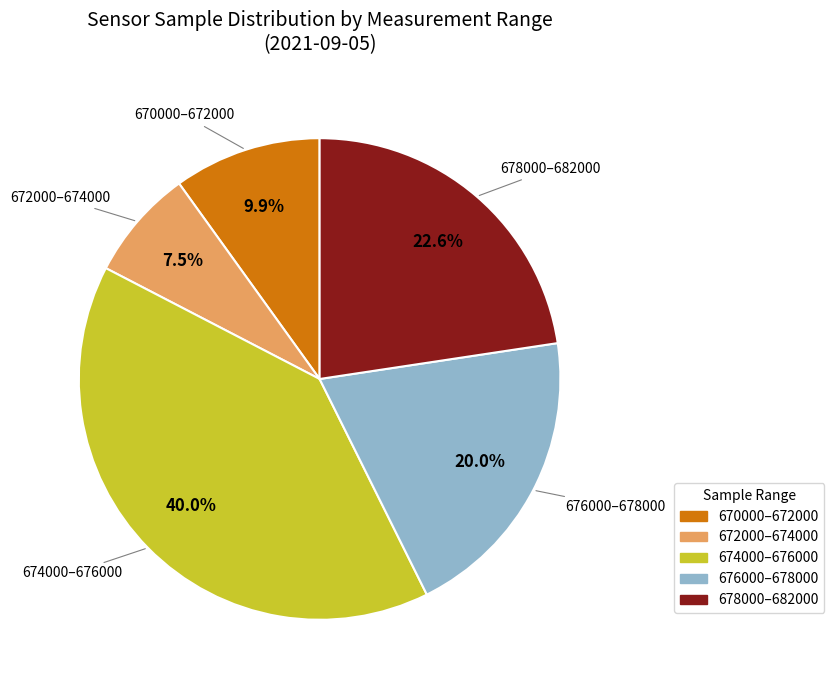

Does any single category account for the majority?

No